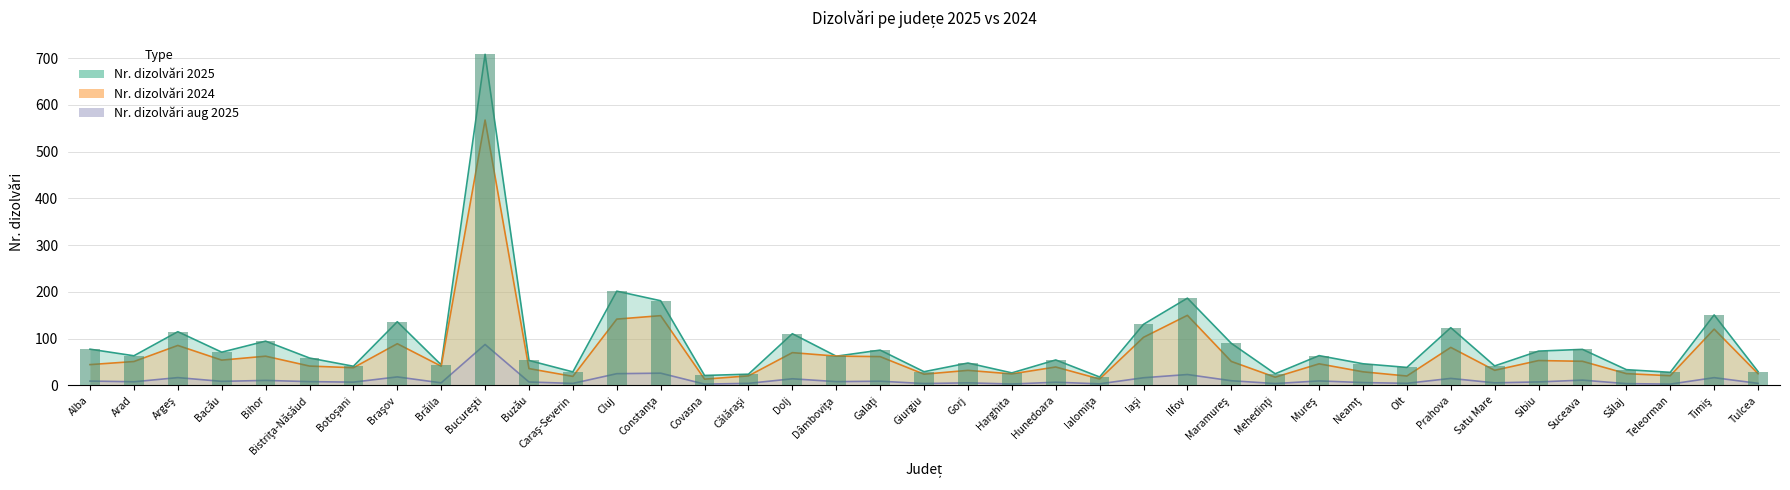

What is the difference between the Nr. dizolvări aug 2025 values at Neamţ and Ialomiţa?

2.7